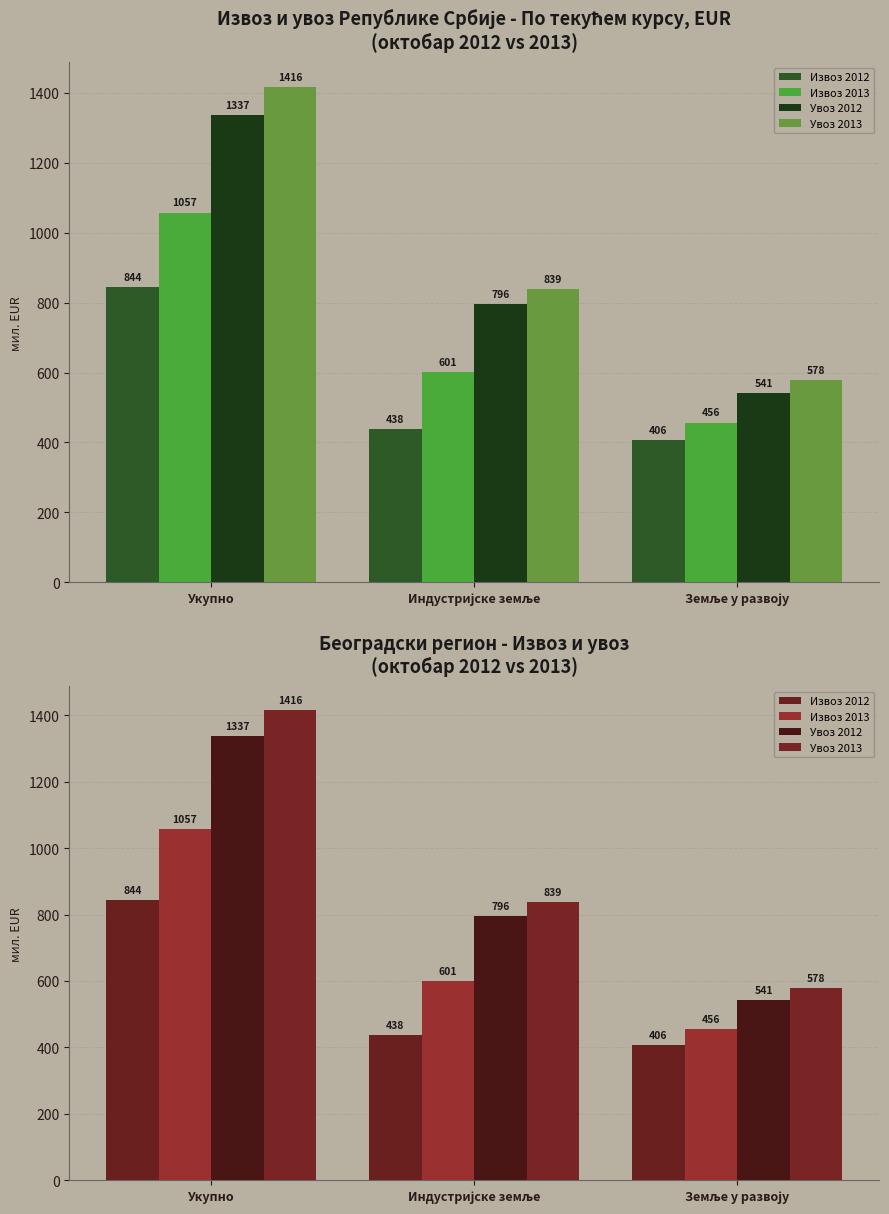

Reading right to left, transcribe all the data shown in this chart.

Извоз 2012: Земље у развоју=405.9	Индустријске земље=438.4	Укупно=844.3
Извоз 2013: Земље у развоју=456.2	Индустријске земље=600.8	Укупно=1057.0
Увоз 2012: Земље у развоју=541.3	Индустријске земље=795.5	Укупно=1336.8
Увоз 2013: Земље у развоју=577.6	Индустријске земље=838.9	Укупно=1416.5